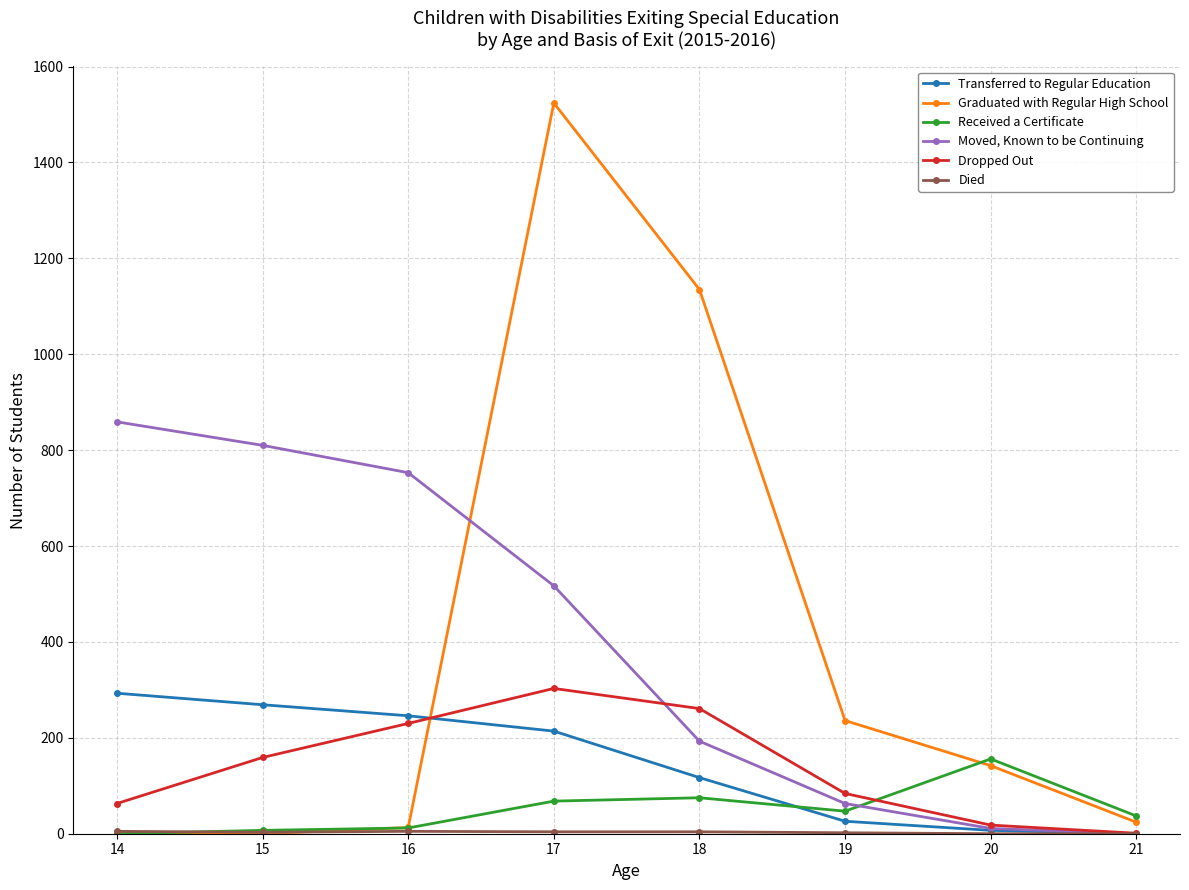

Which series changed the most between 15 and 21?

Moved, Known to be Continuing